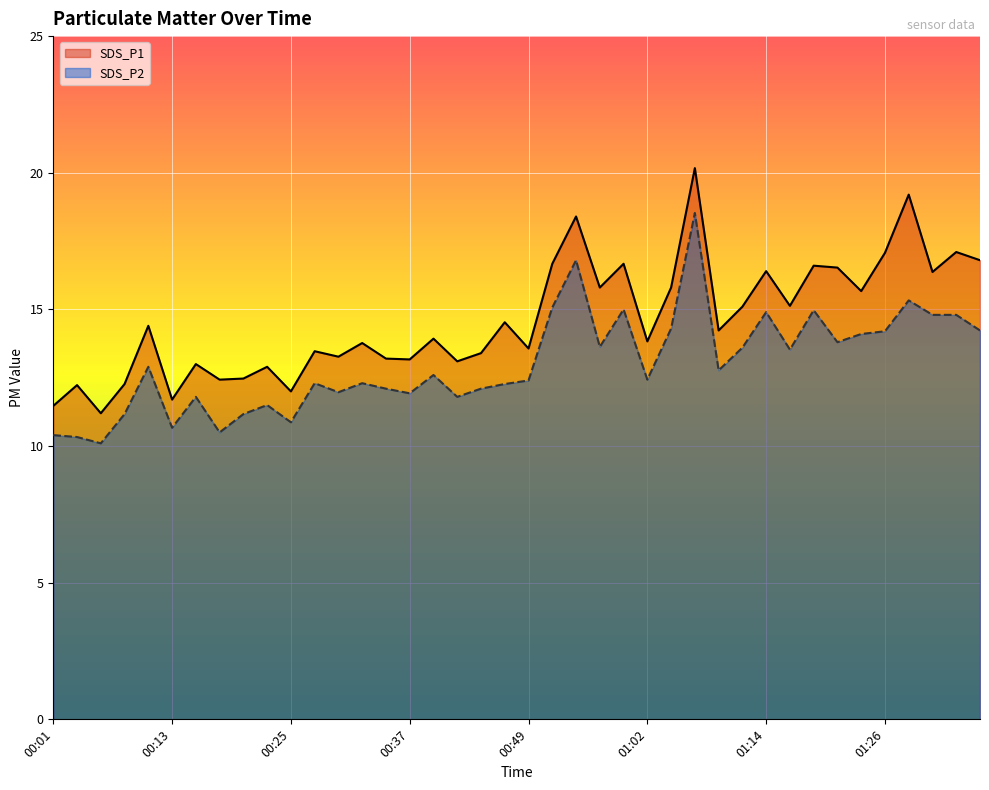

What position from the left is 00:40?

17